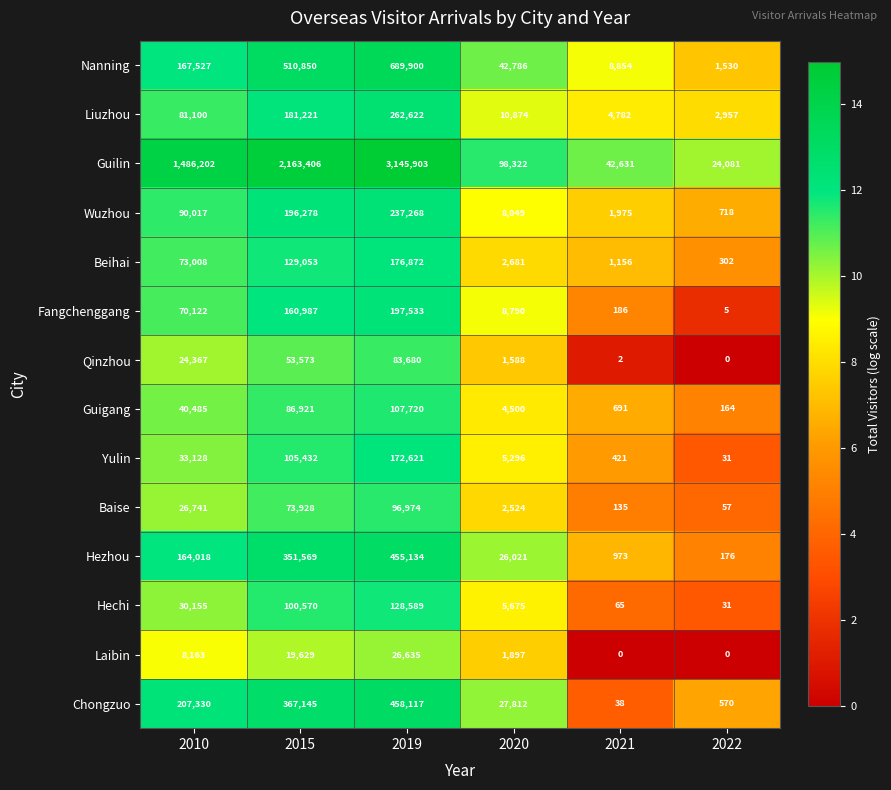

At which label does Baise reach its minimum?

2022